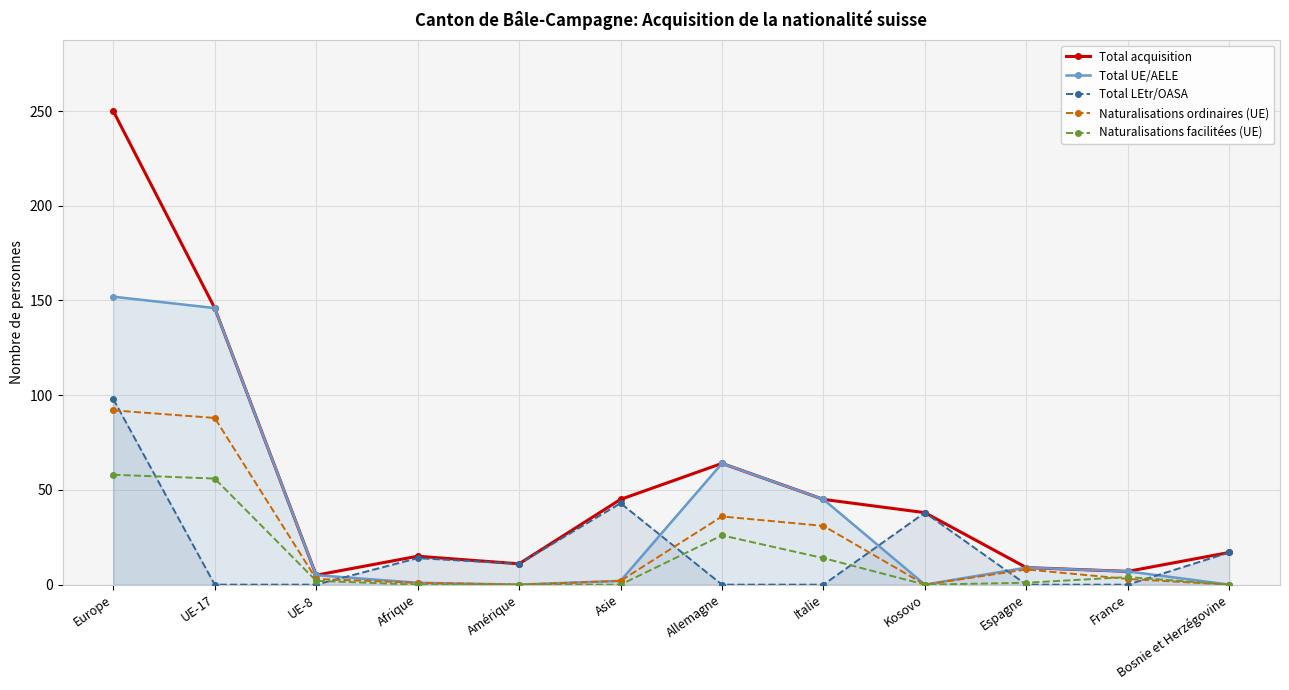

How many lines are shown in the chart?

5